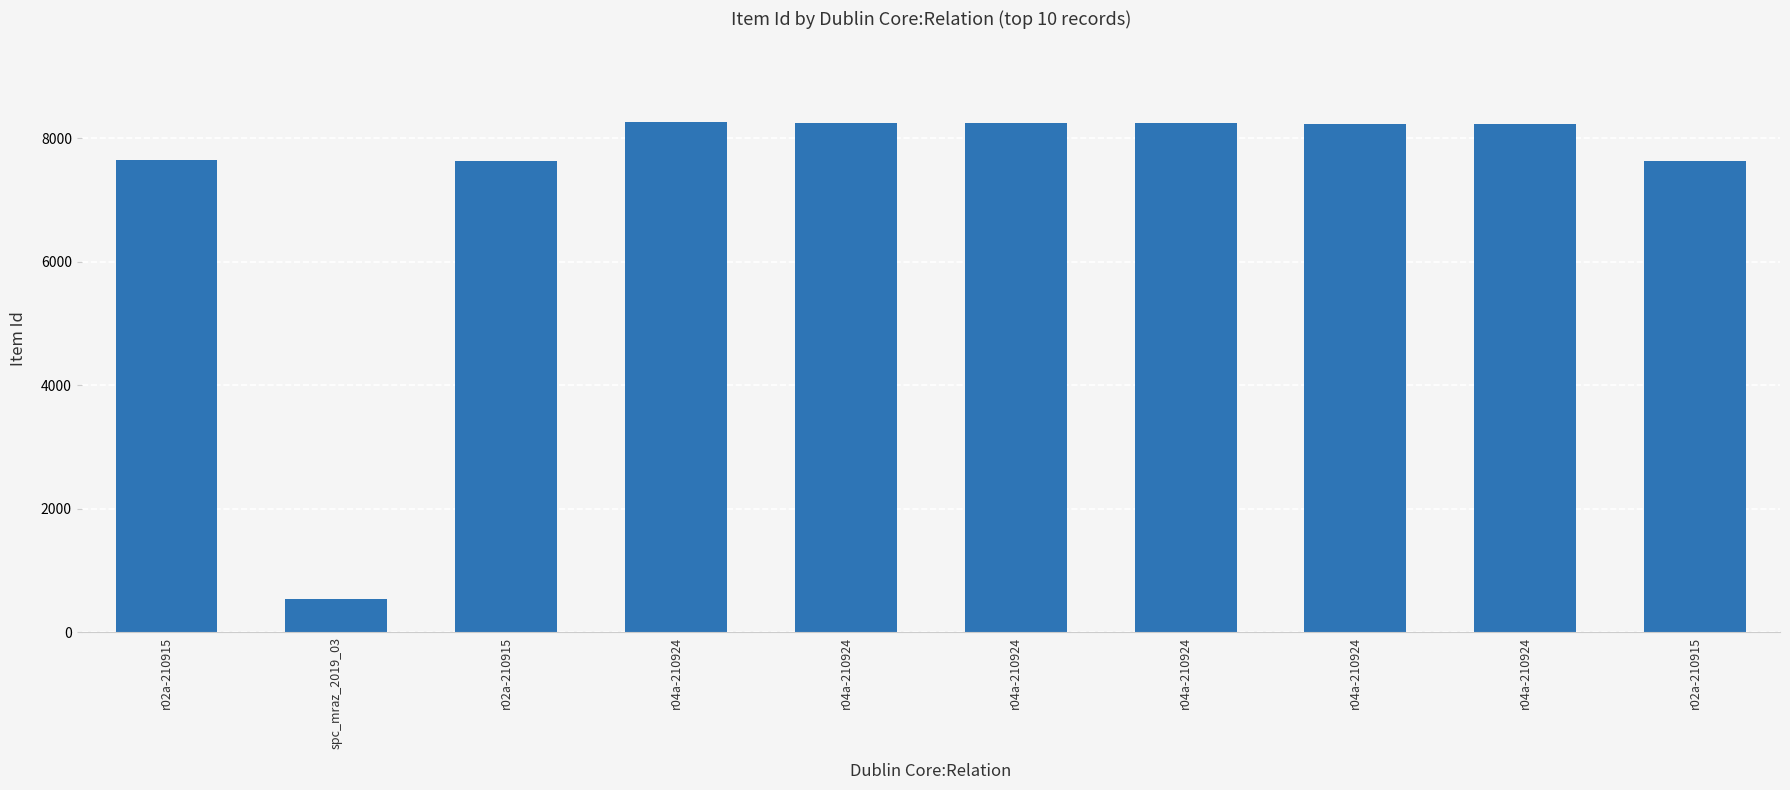

How many bars are there in total?

10